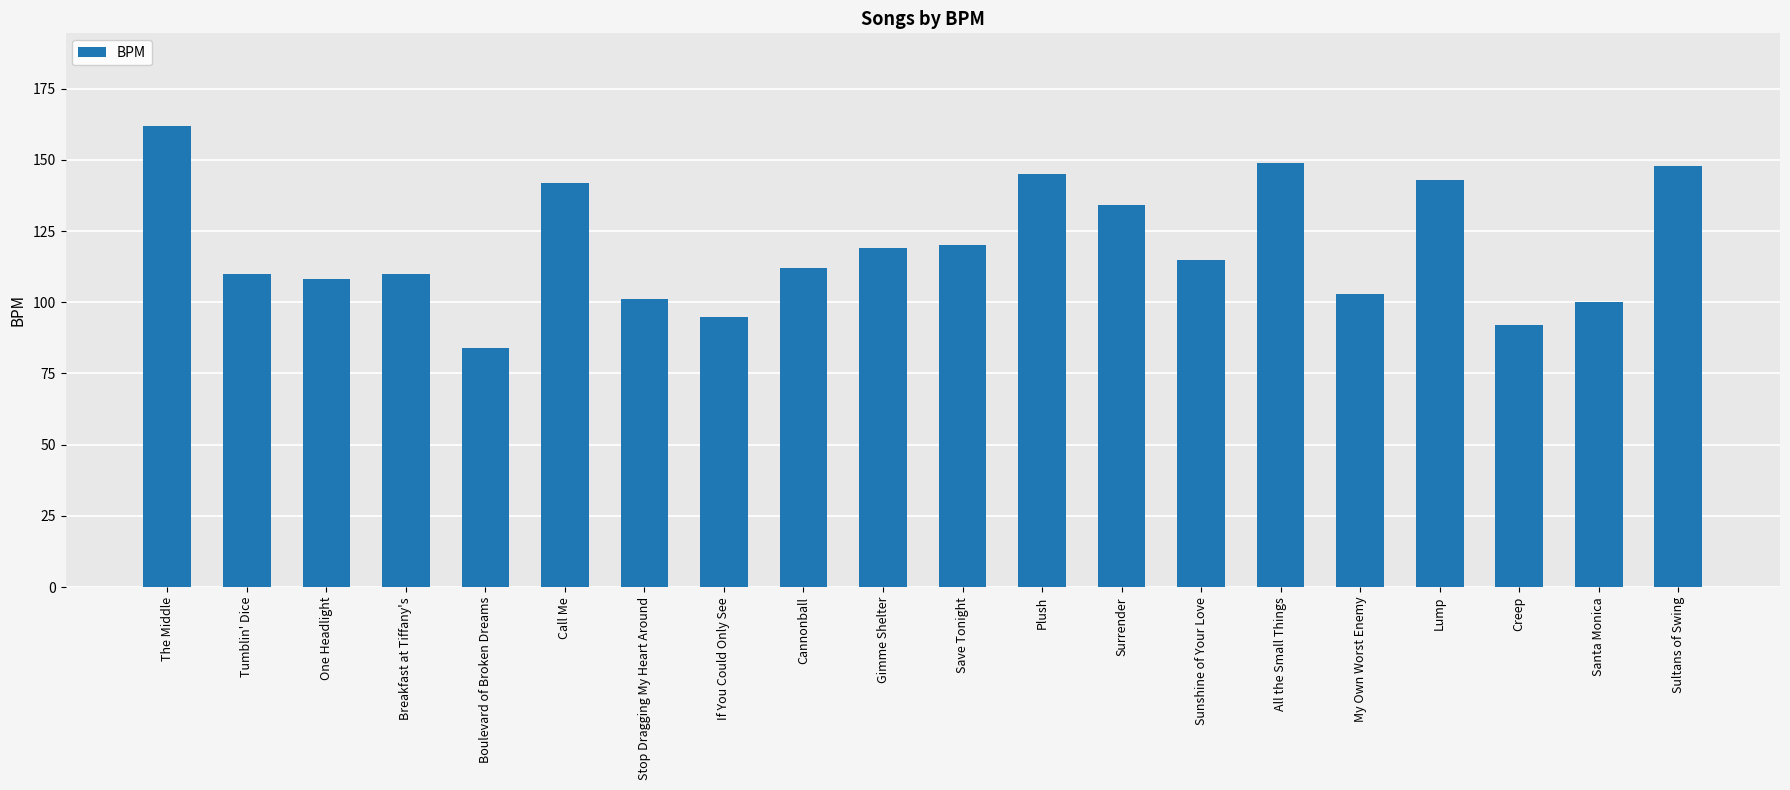

Is it true that the value at Creep is 25?

False